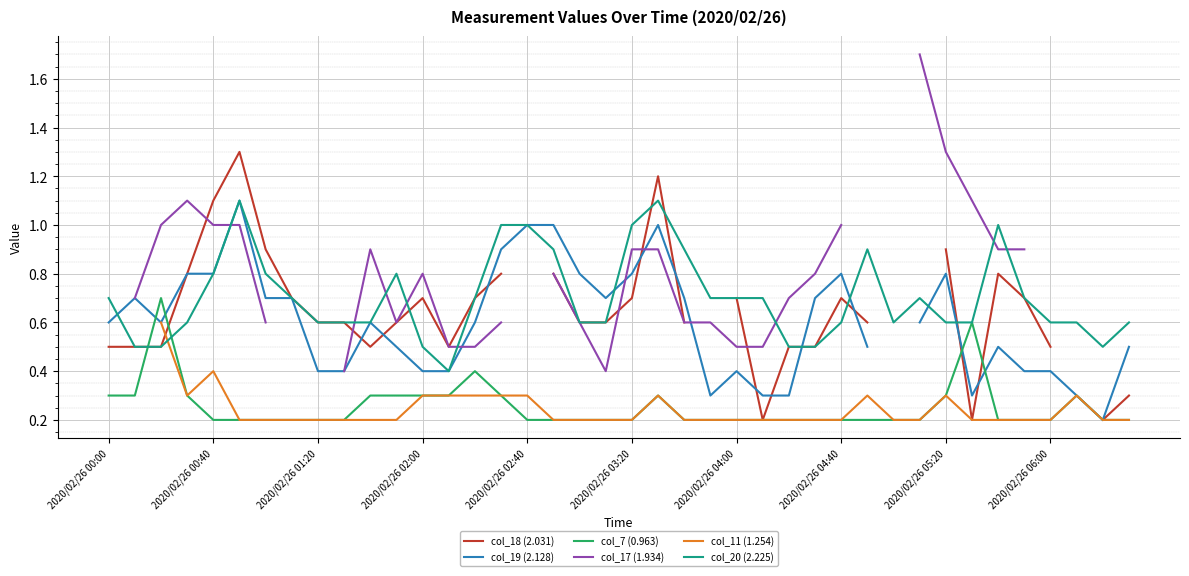

What is the maximum value for col_20 (2.225)?

1.1